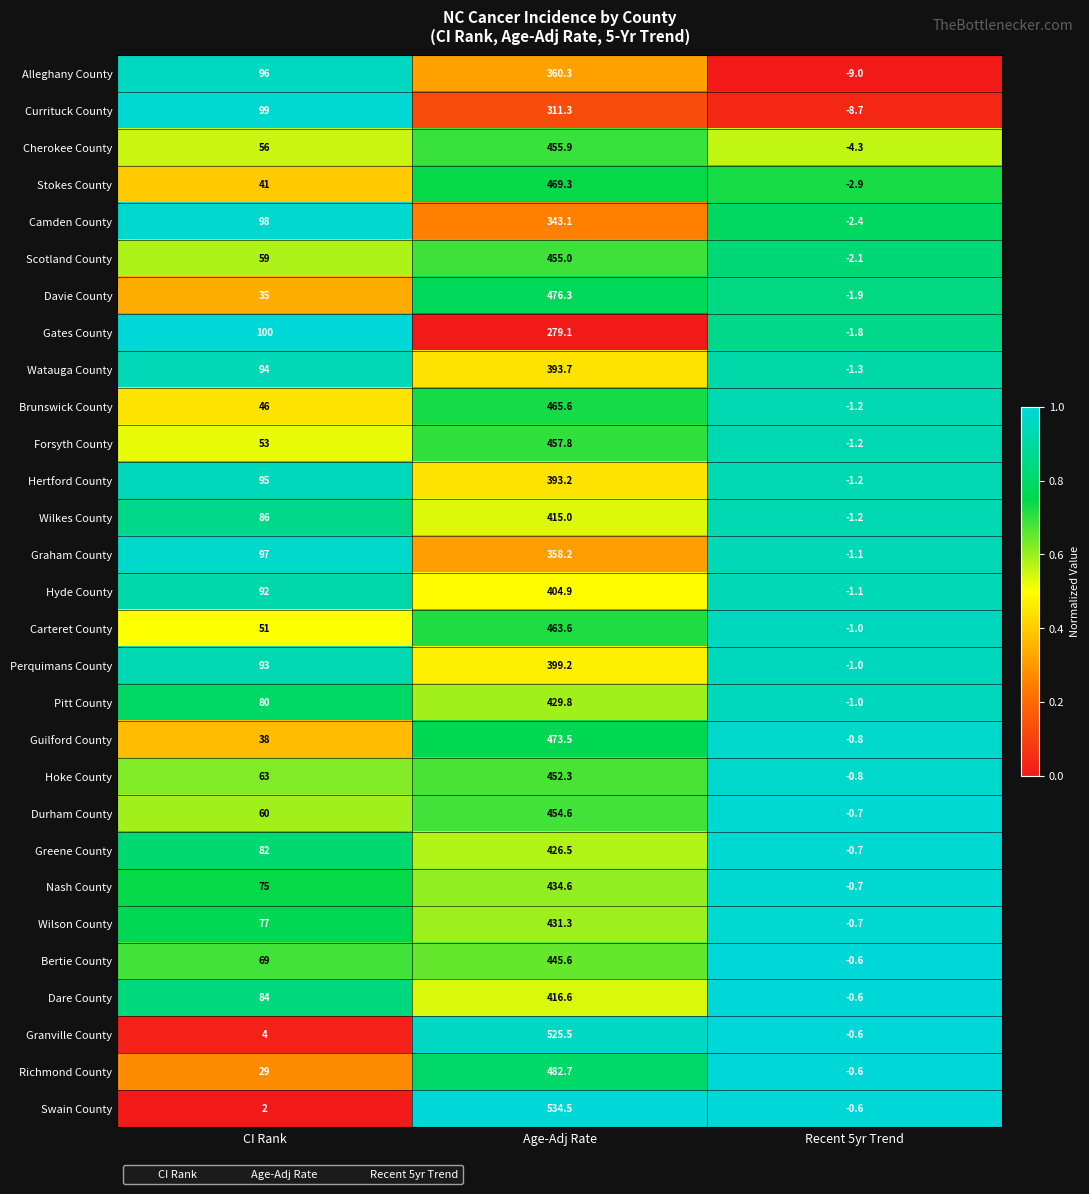

At which label does Currituck County reach its peak?

Age-Adj Rate